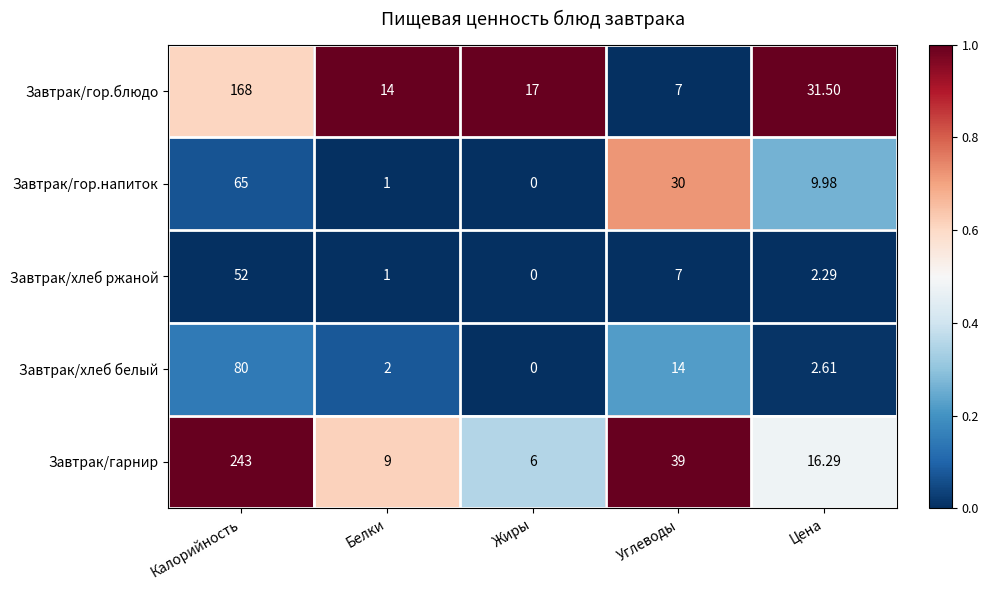

Between Белки and Цена, which series saw the biggest shift?

Завтрак/гор.блюдо